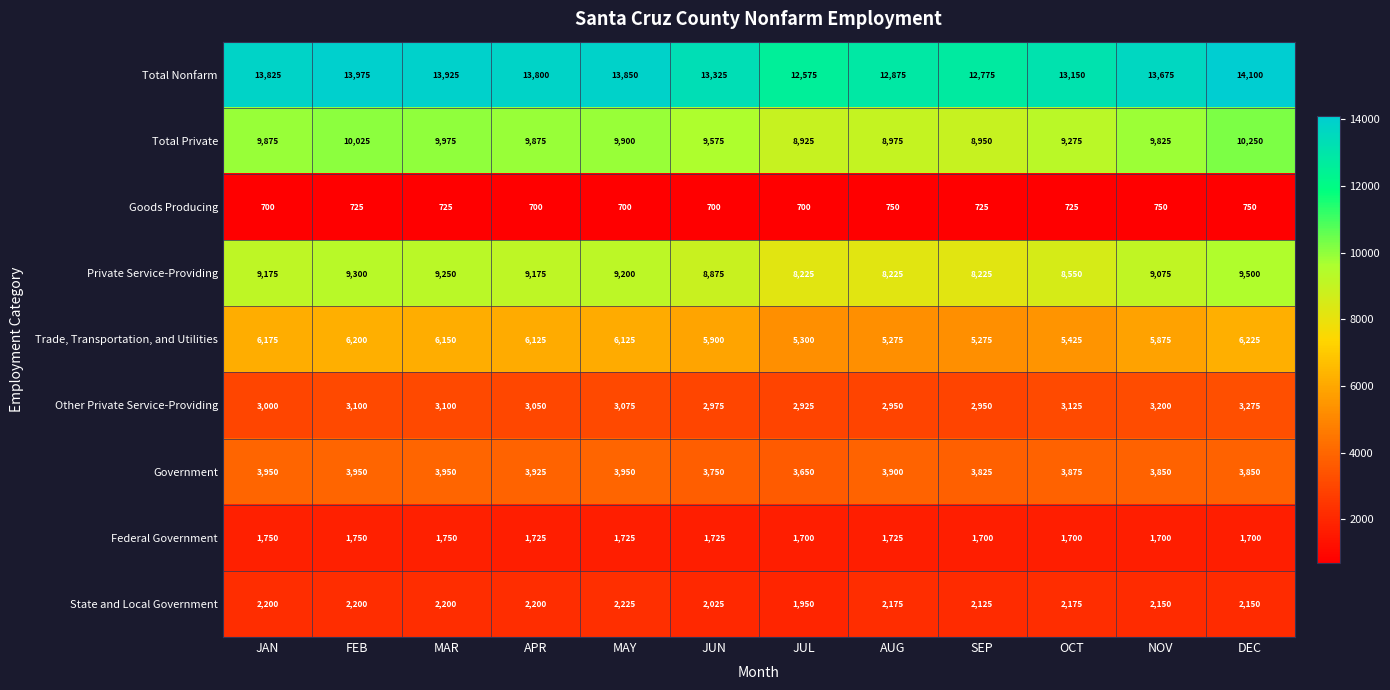

Which series has the largest total across all categories?

Total Nonfarm